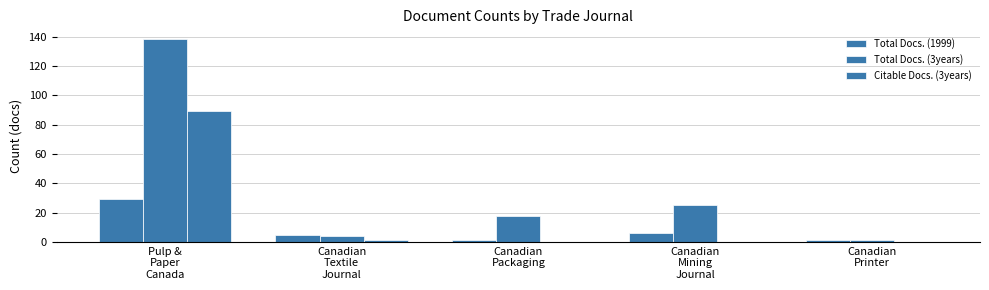

What is the label of the 2nd bar from the right?

Canadian
Mining
Journal